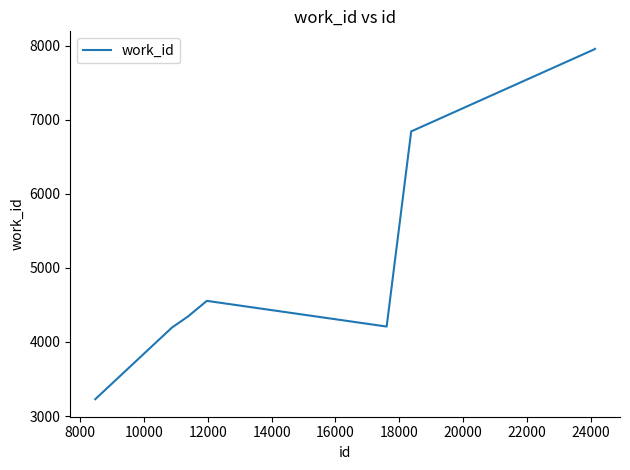

What is the difference between the maximum and minimum values?

4731